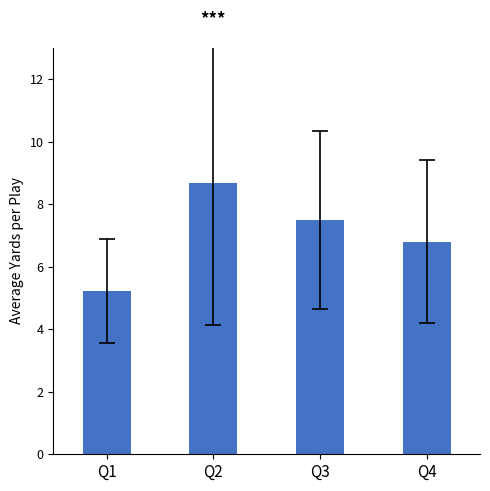

Rank the categories by value from lowest to highest.

Q1, Q4, Q3, Q2